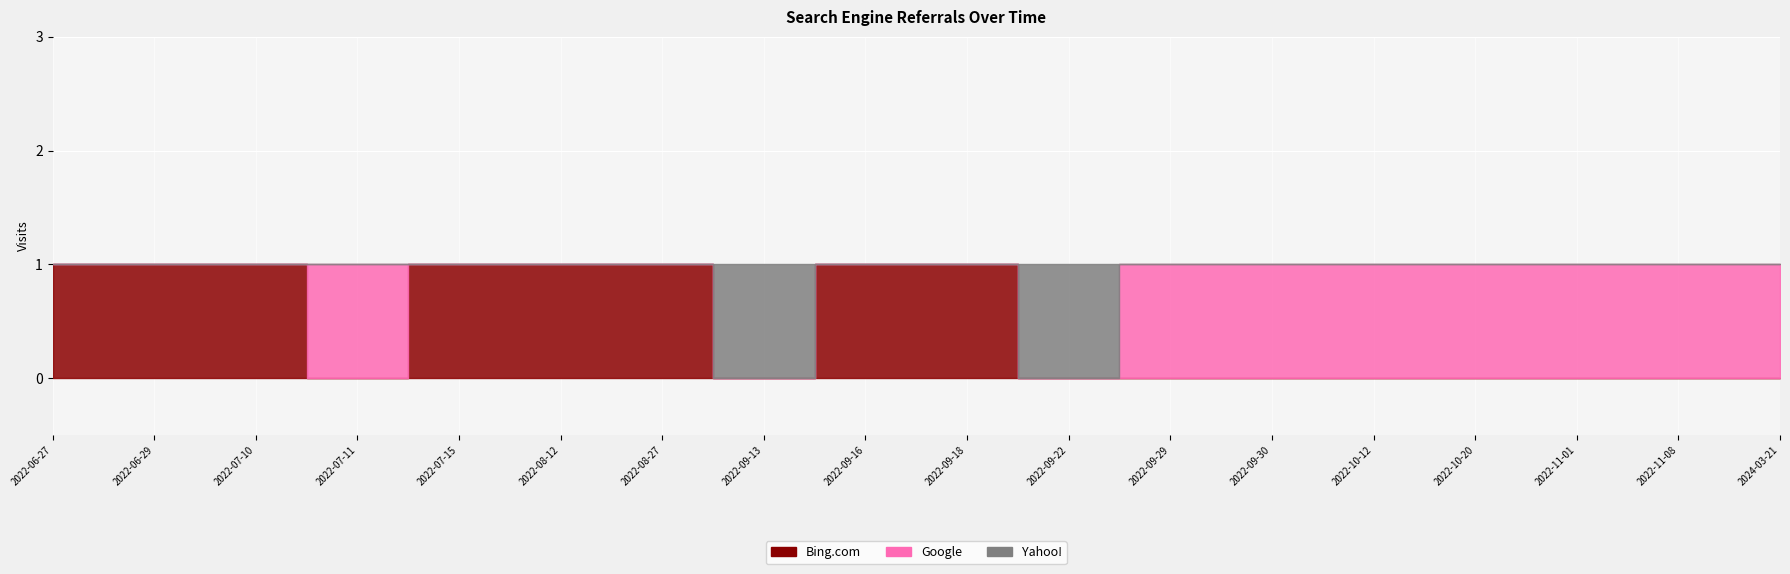

What position from the left is 2022-06-29?

2